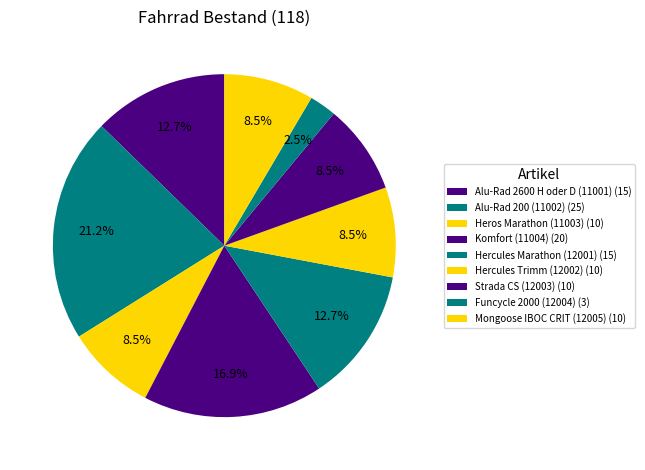

Which slice is the smallest?

Funcycle 2000 (12004)